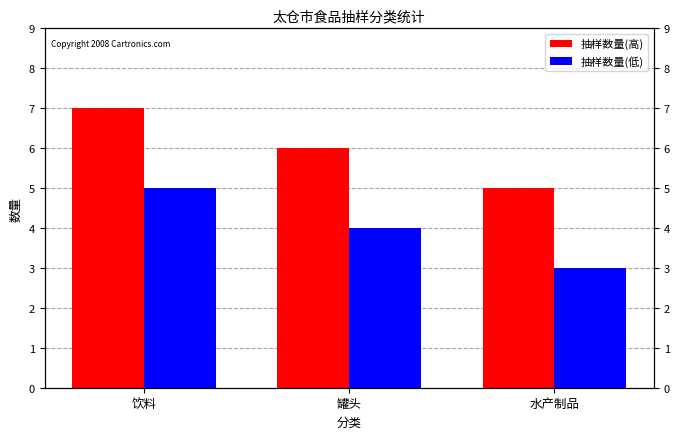

What is the maximum value shown in the chart?

7